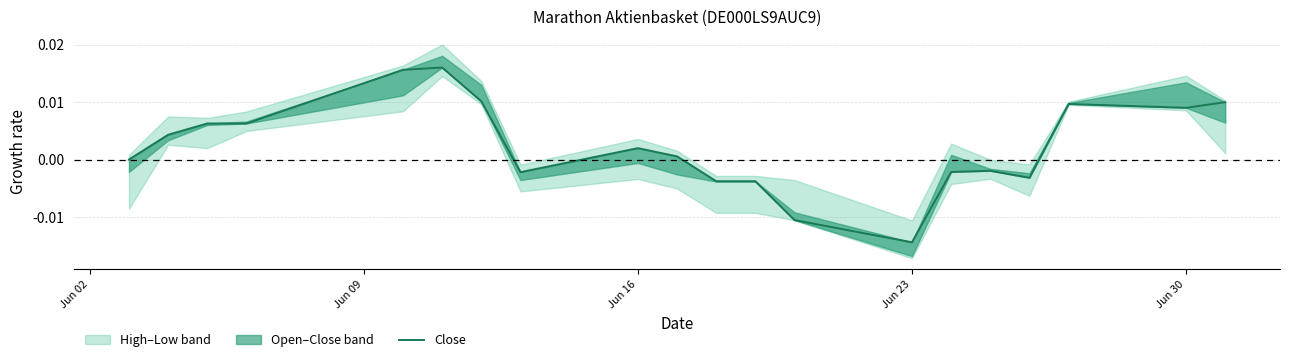

The value at 9 is 0.0. True or false?

False